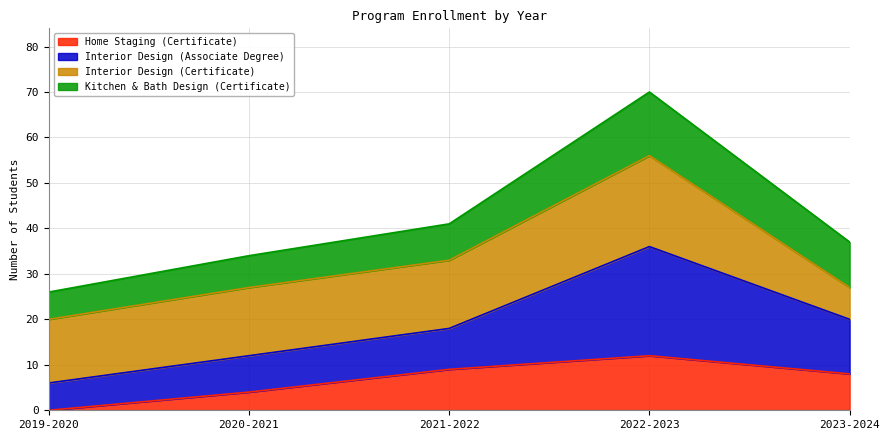

What is the difference between the Home Staging (Certificate) values at 2021-2022 and 2019-2020?

9